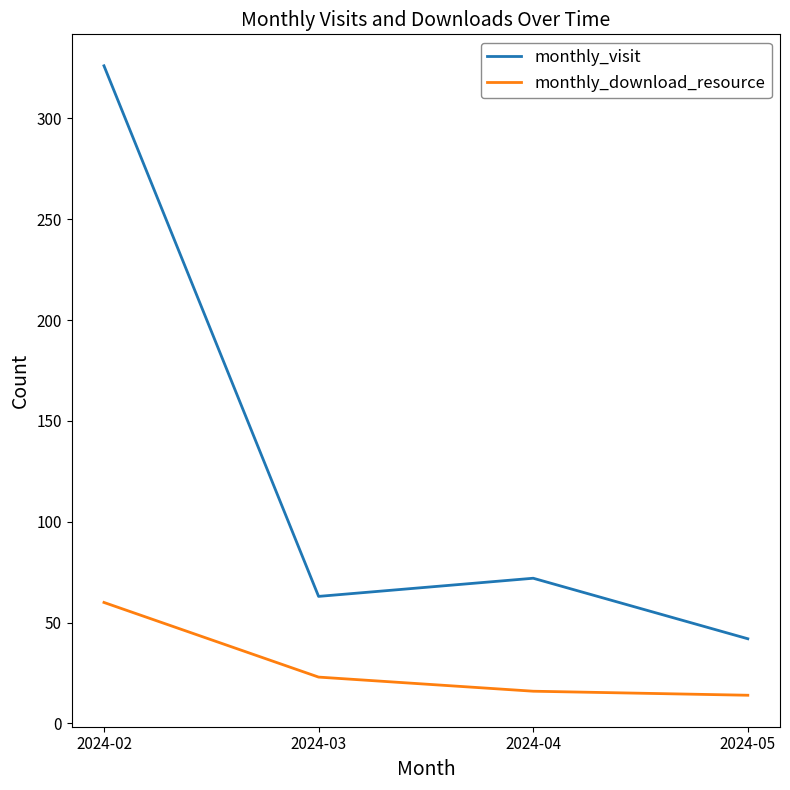

Which series has the widest spread of values?

monthly_visit